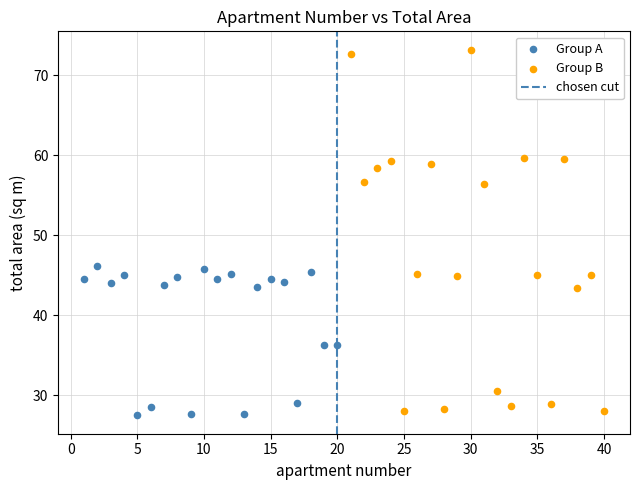

Which series contains the highest Y value?

Group B